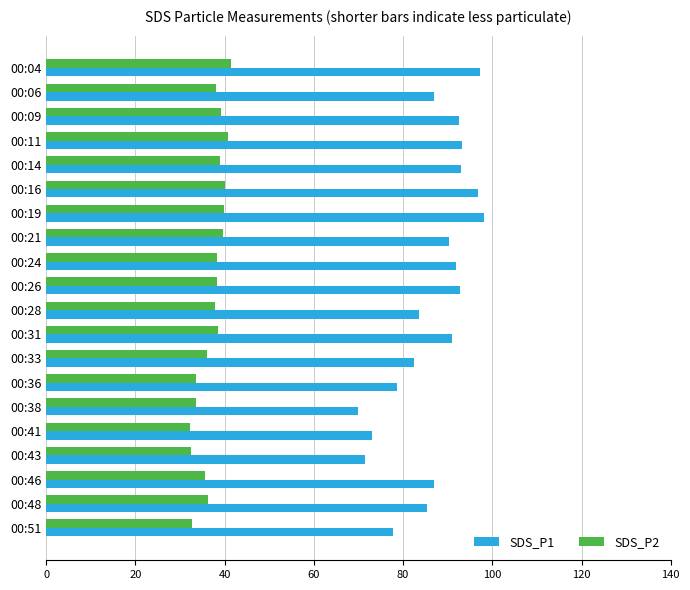

True or false: SDS_P2 has a value of 39.9 at 00:19.

True